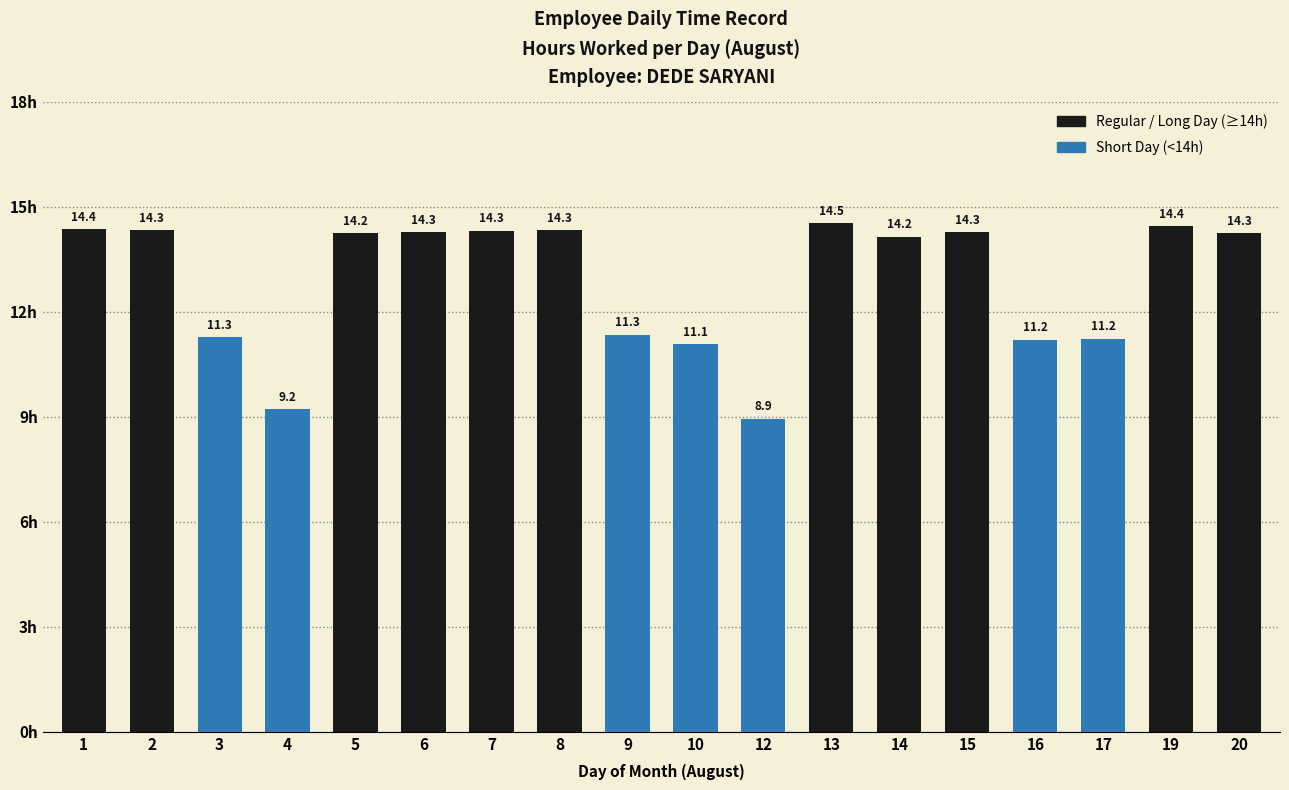

What is the difference between the values at 14 and 10?

3.1